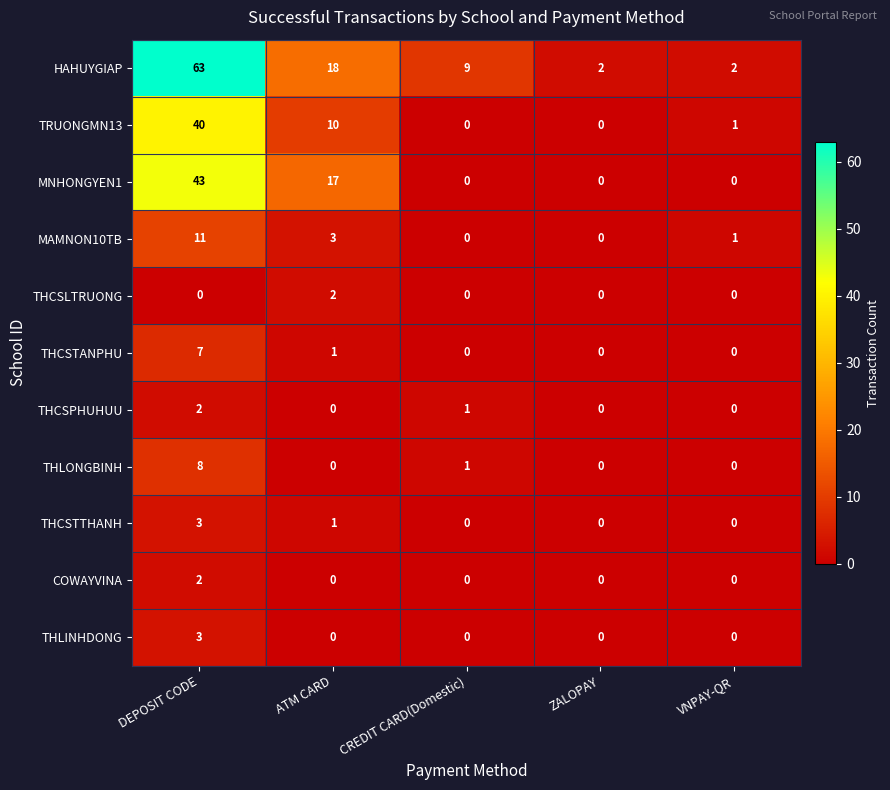

What is the difference between the highest and lowest values at ATM CARD?

18